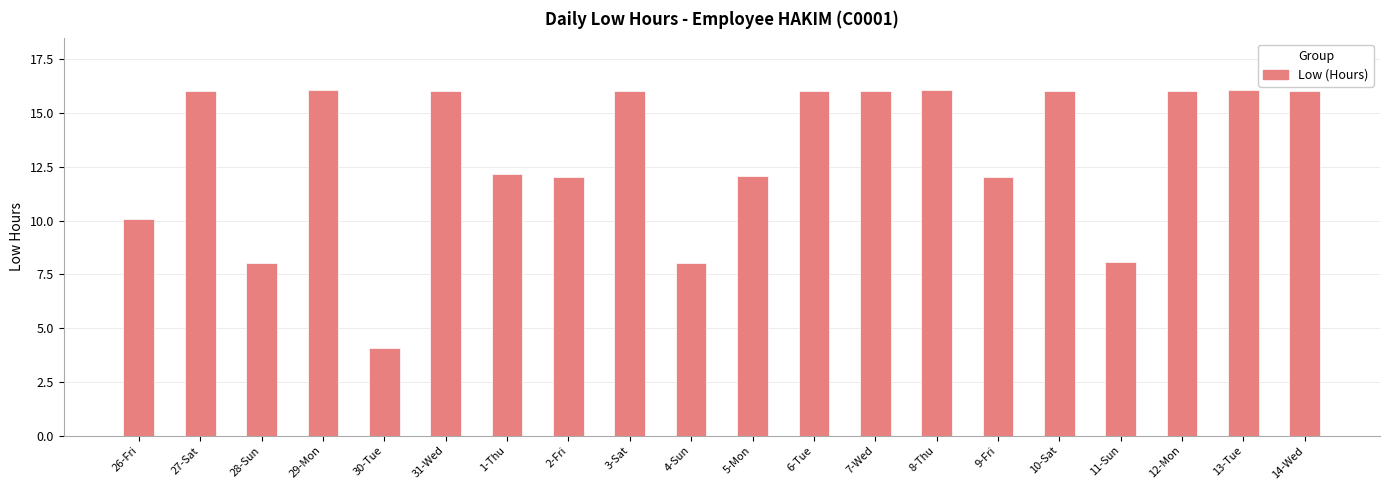

Where is the data nearest to the value 10?

26-Fri